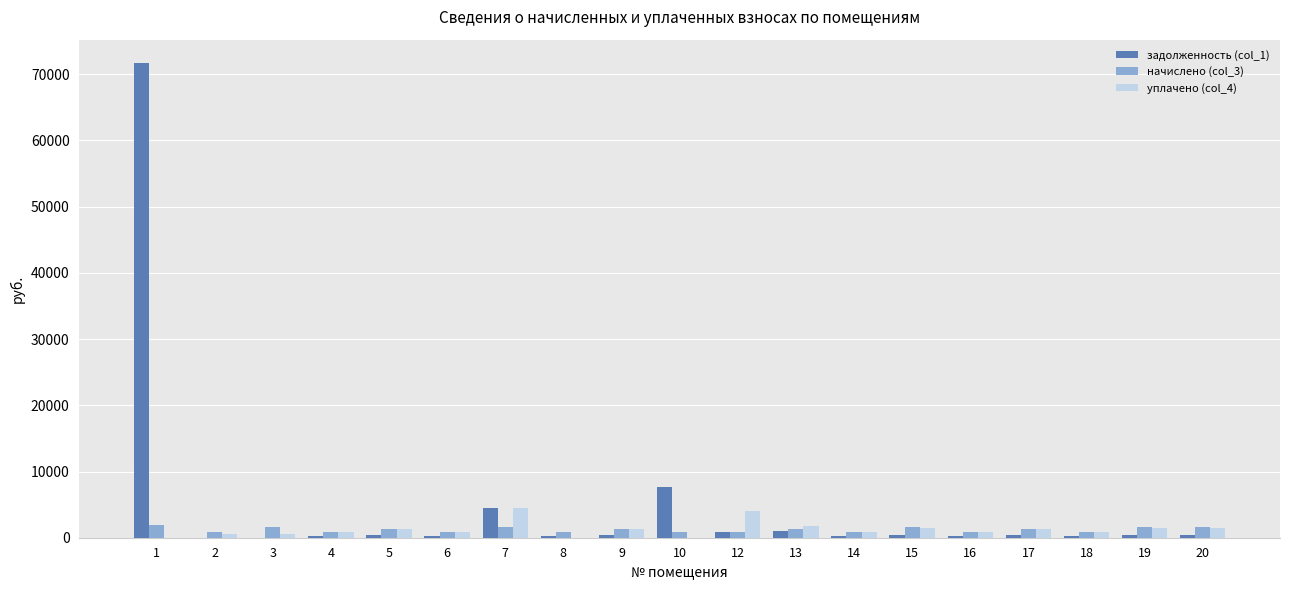

Which series has the largest total across all categories?

задолженность (col_1)